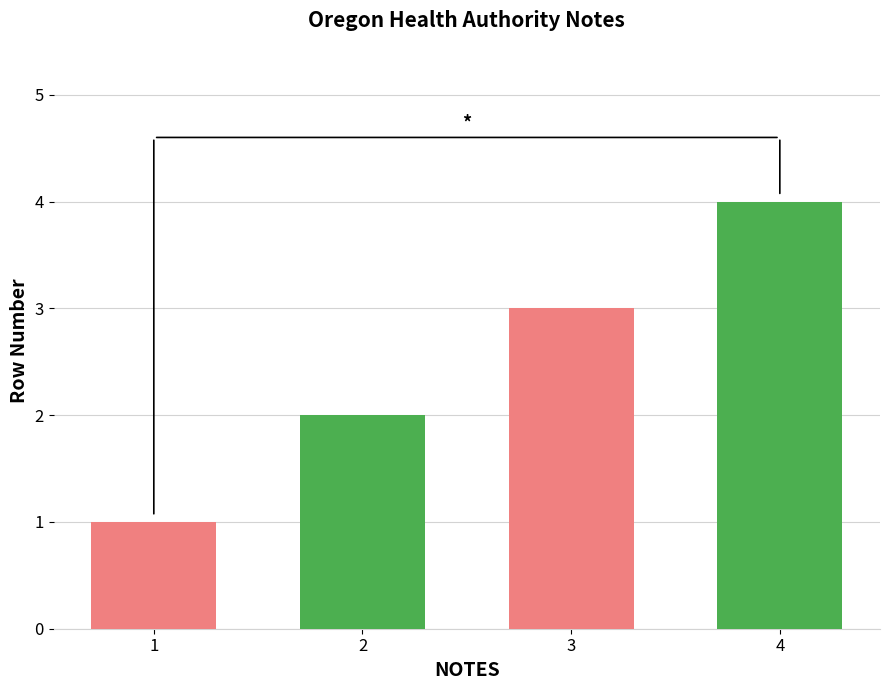

What is the value of the 3rd bar from the left?

3